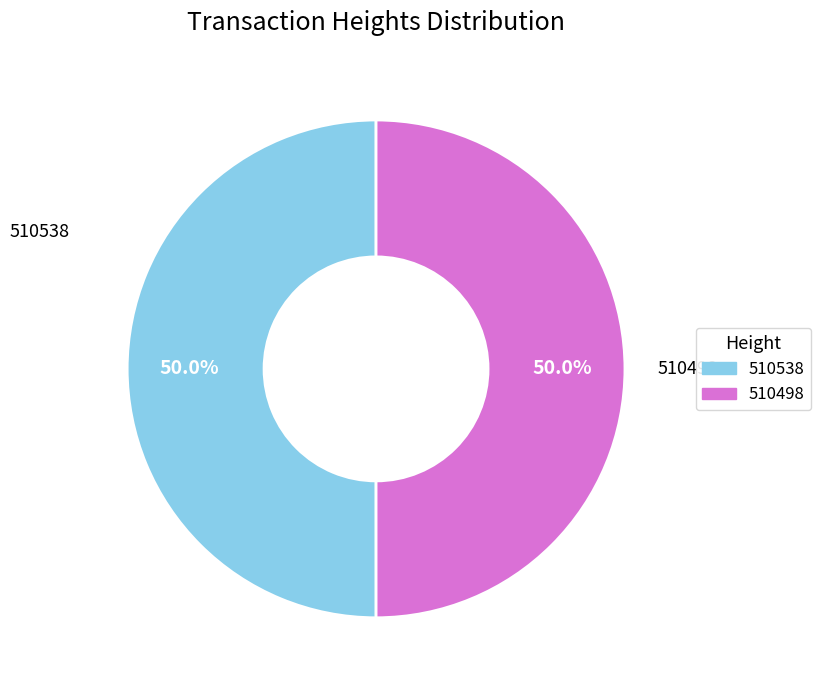

Is the sum of 510538 and 510498 greater than half?

Yes